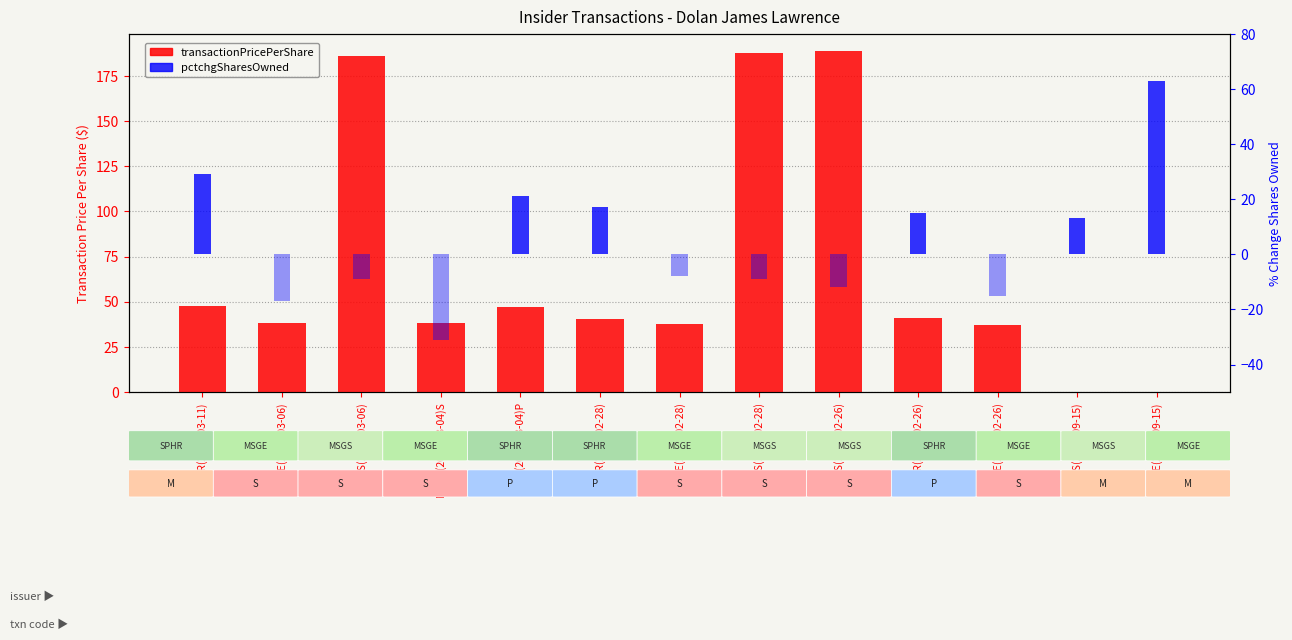

Where is pctchgSharesOwned nearest to the value 31?

SPHR(2024-03-11)